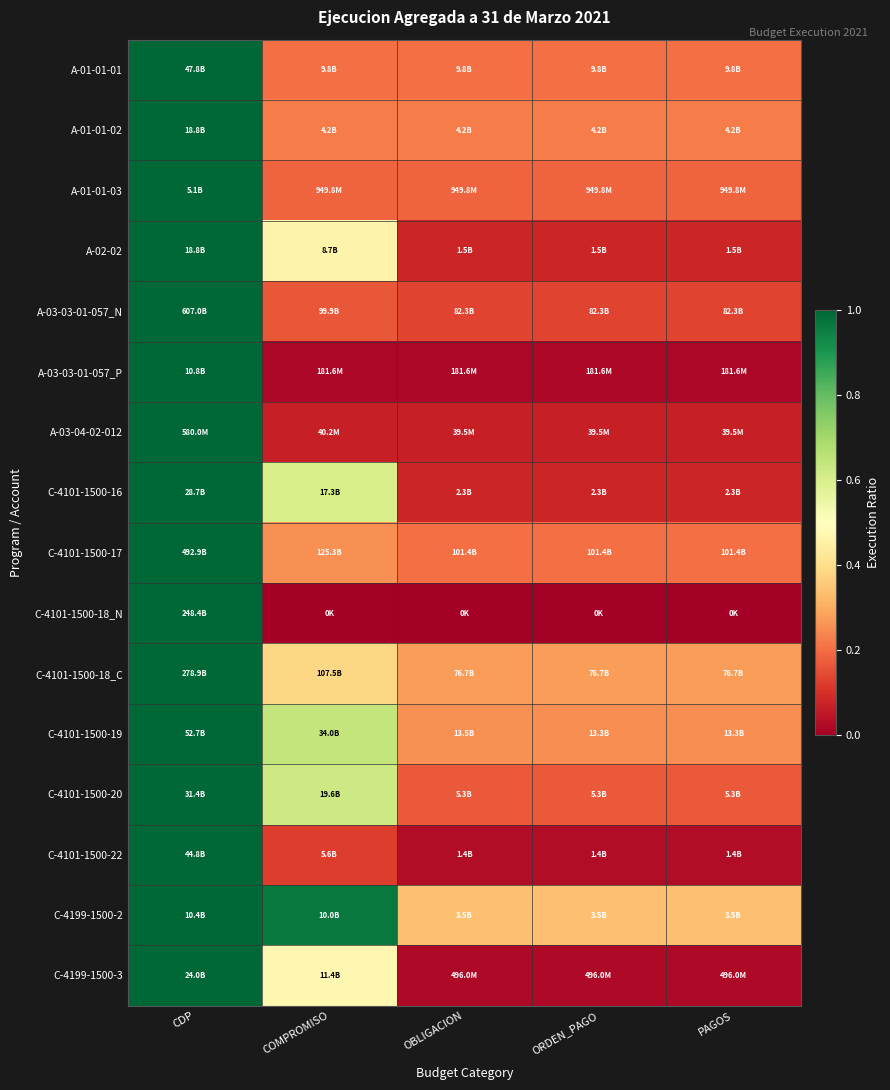

How many distinct data groups are displayed?

16